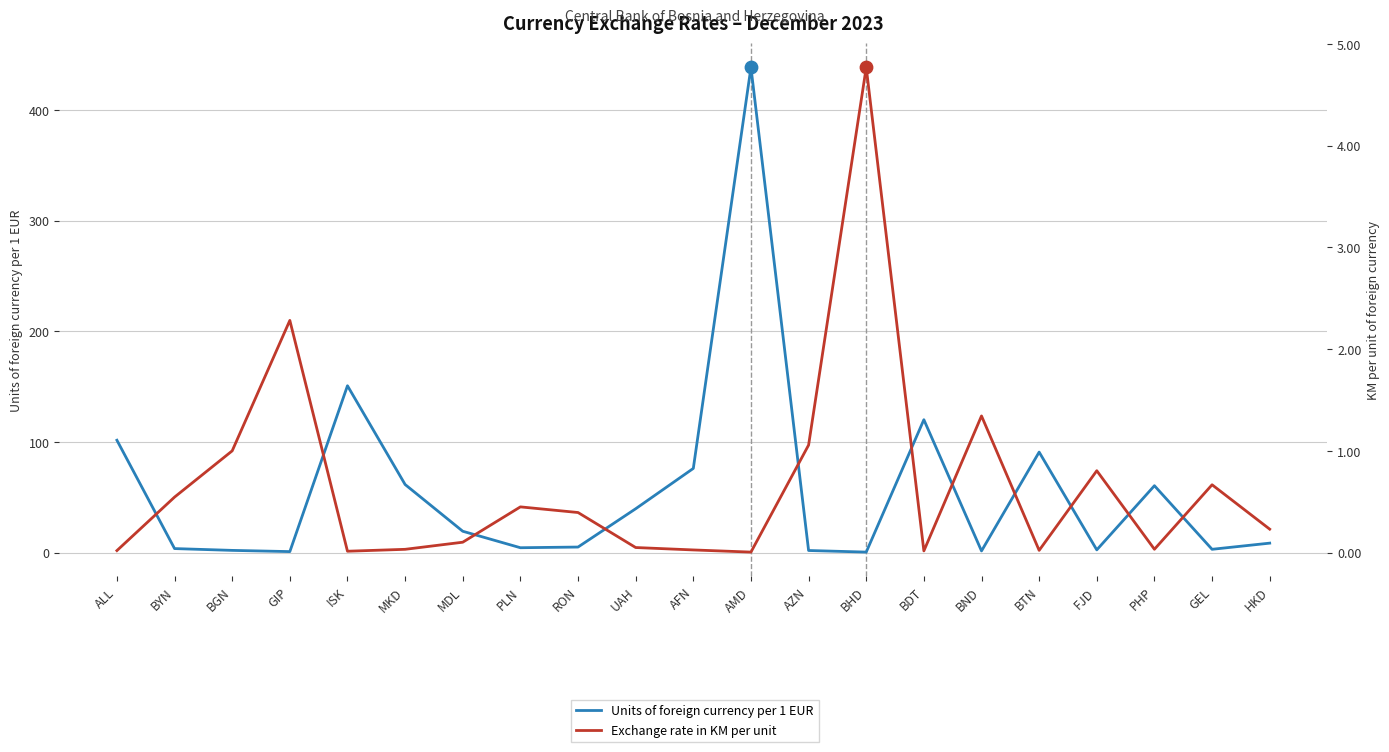

Which series contains the highest Y value?

Units of foreign currency per 1 EUR